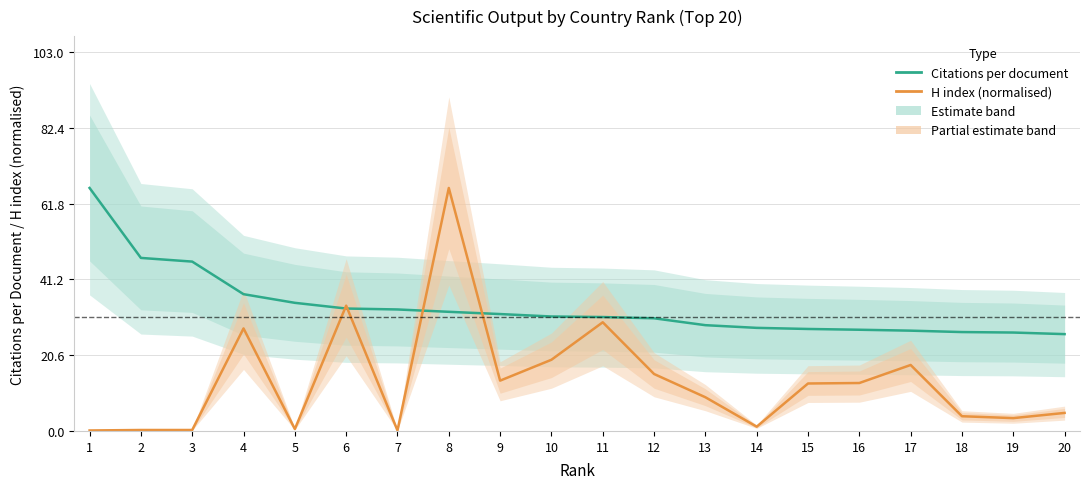

What is the sum of all H index (normalised) values?

273.7